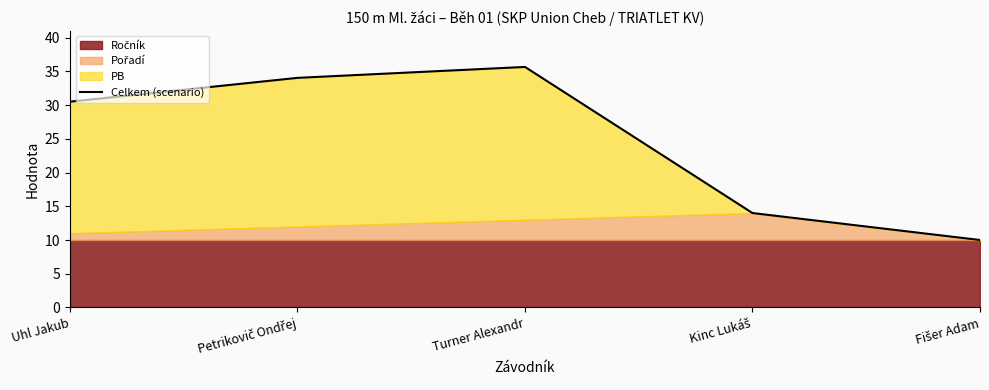

How many interior local peaks (higher than both neighbors) does the data have?

1